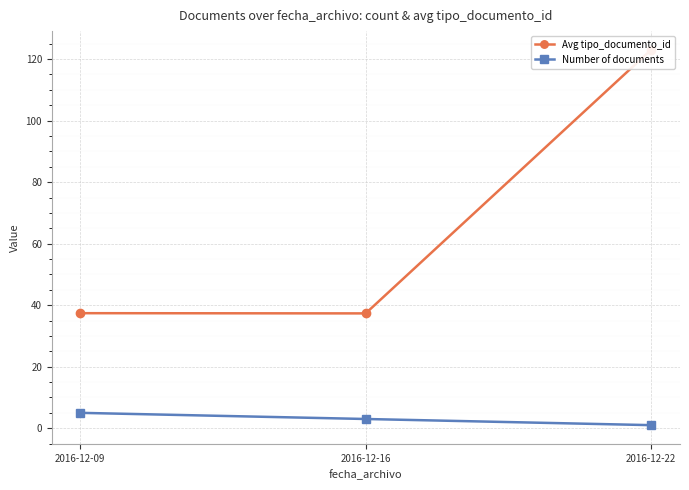

The Number of documents series shows 1.5 at 2016-12-22. True or false?

False